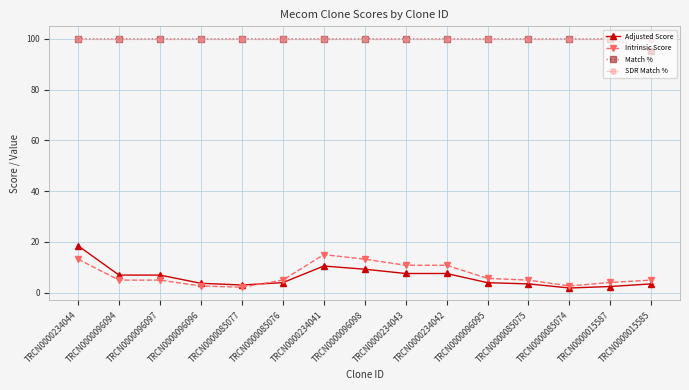

Is this an area chart (filled region under the line)?

No